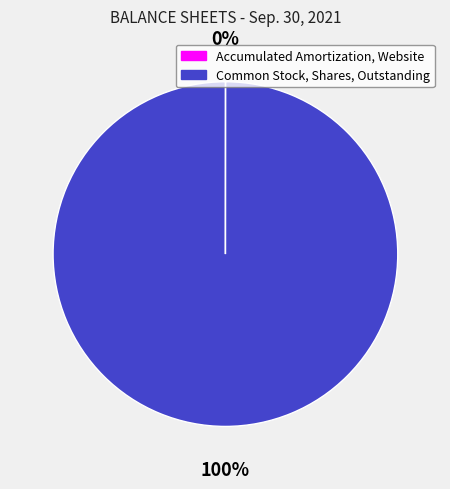

Is there a majority slice in this chart?

Yes